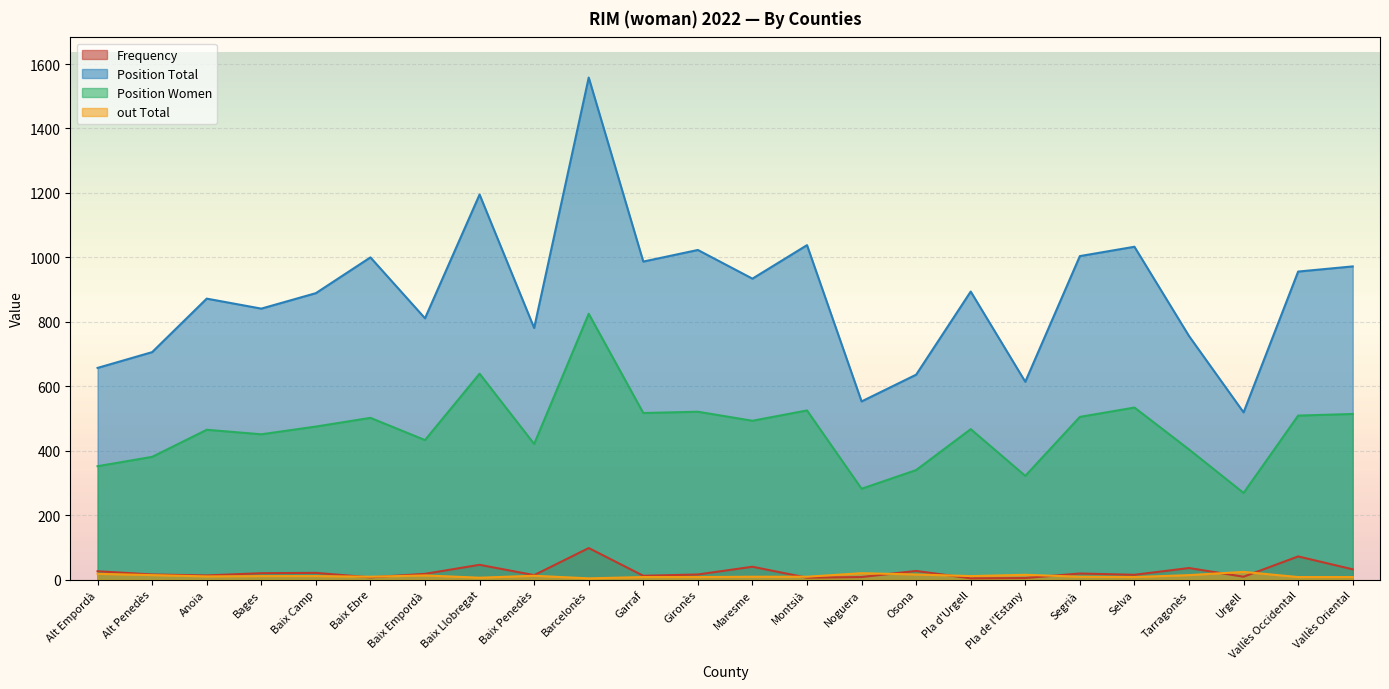

Where is the first local minimum for Position Total?

Bages